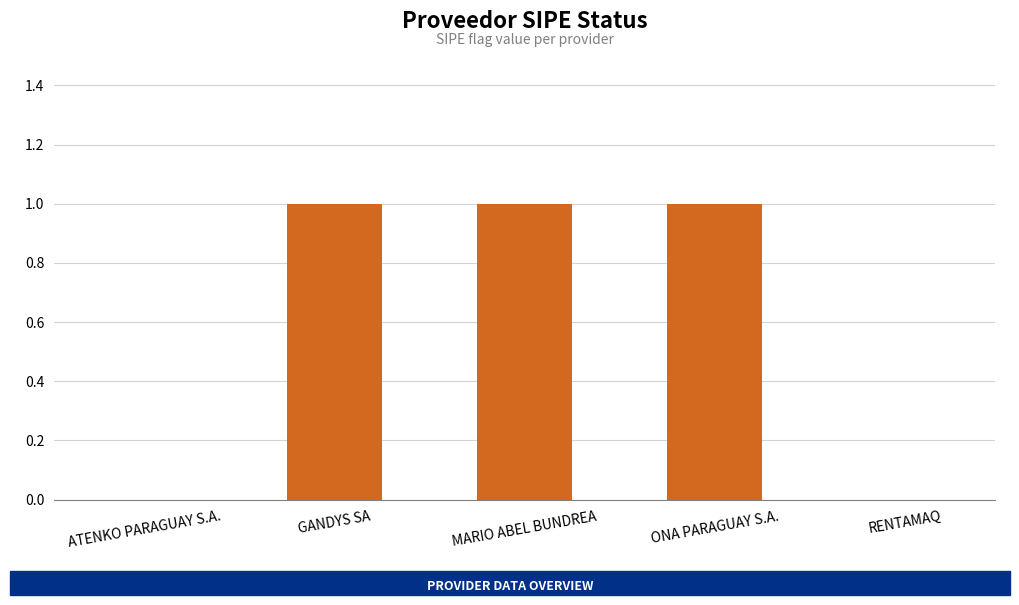

True or false: the data shows 0 at MARIO ABEL BUNDREA.

False